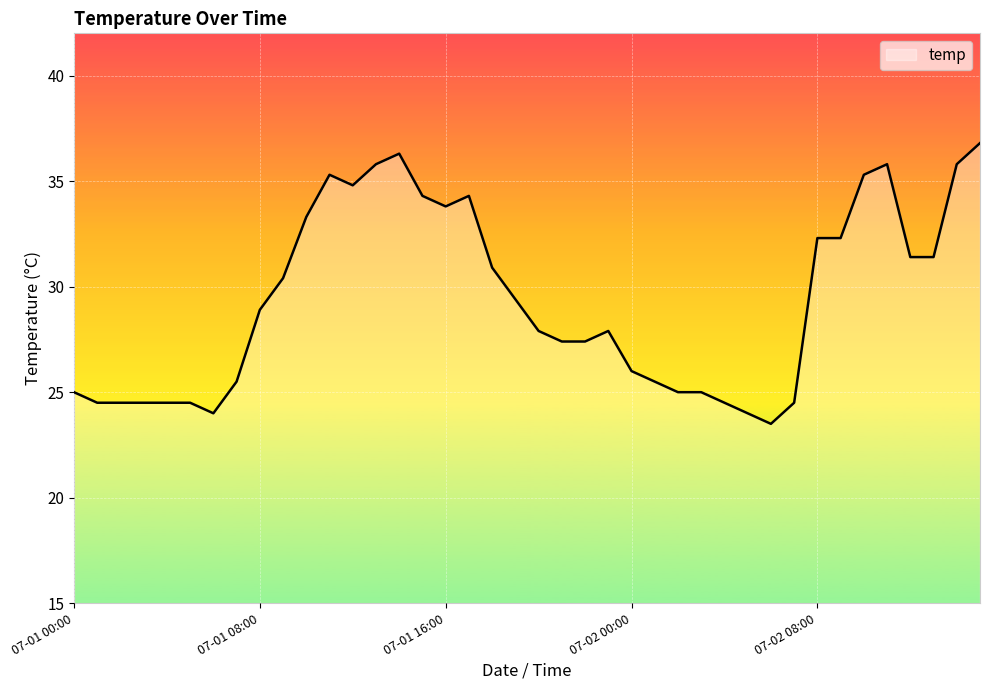

What is the smallest value displayed?

23.5